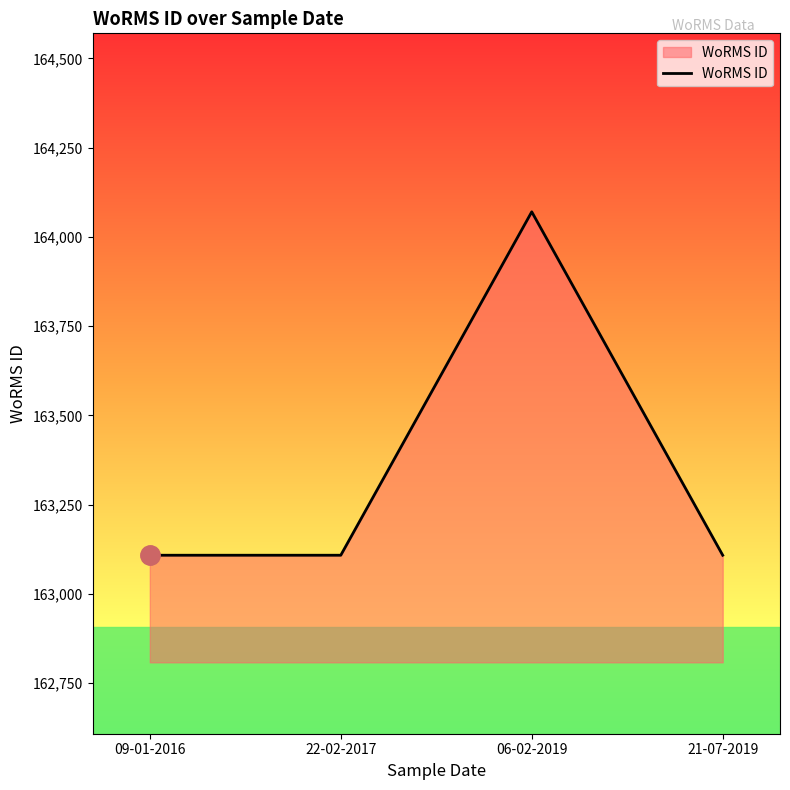

What is the sum of all values?

653394